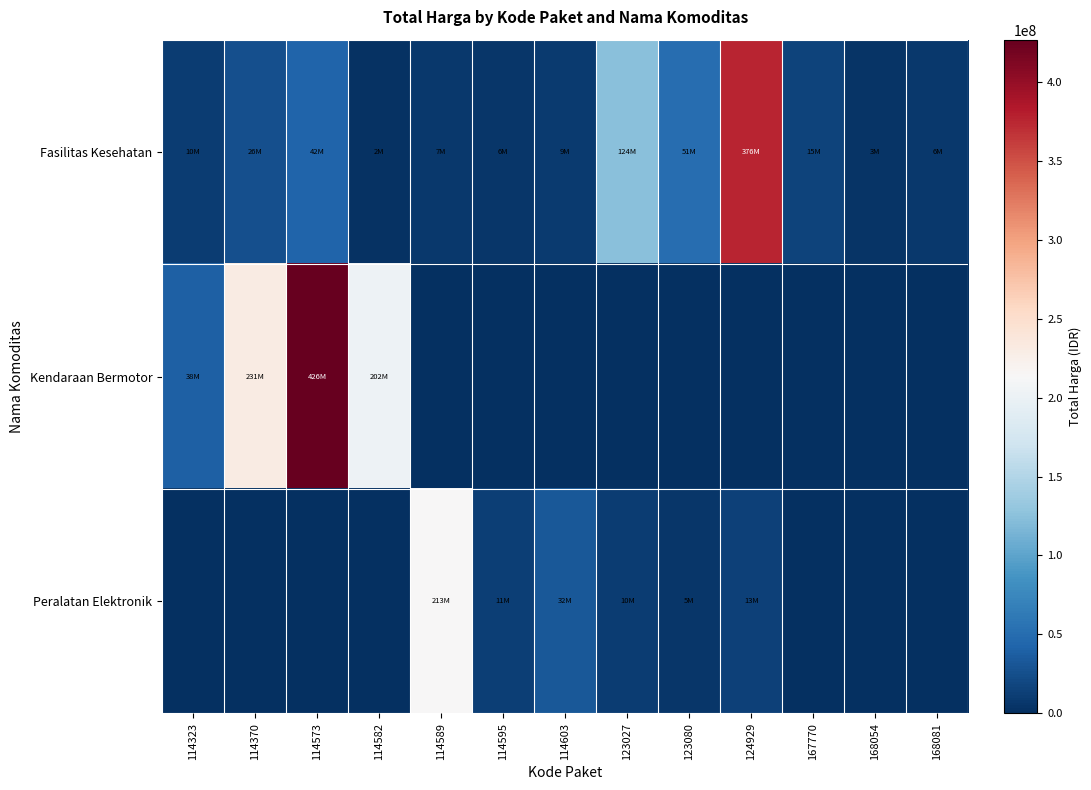

Reading right to left, what are all the values shown in this chart?

Fasilitas Kesehatan: 168081=6777480	168054=3746160	167770=15125000	124929=376595700	123080=51612000	123027=124900000	114603=9511000	114595=6052778	114589=7529200	114582=2599960	114573=42149455	114370=26136000	114323=10062484
Kendaraan Bermotor: 168081=0	168054=0	167770=0	124929=0	123080=0	123027=0	114603=0	114595=0	114589=0	114582=202000000	114573=426700000	114370=231100000	114323=38810000
Peralatan Elektronik: 168081=0	168054=0	167770=0	124929=13345000	123080=5267600	123027=10374000	114603=32000000	114595=11879100	114589=213825000	114582=0	114573=0	114370=0	114323=0